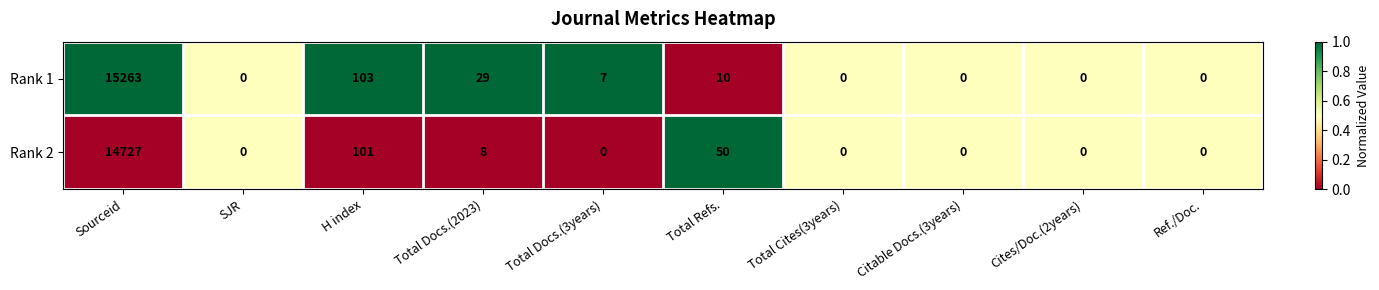

What is the difference between the maximum and minimum values in the Rank 1 series?

15263